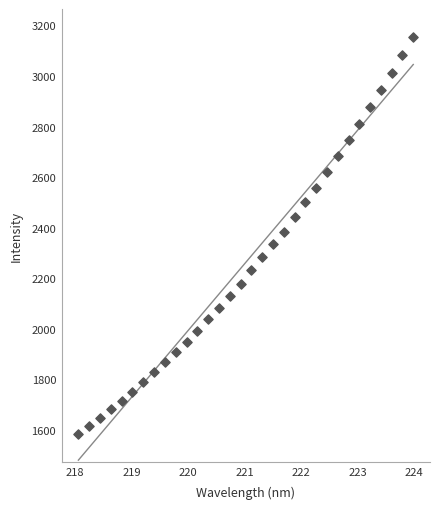

What is the range of X values (max minus min)?

5.9